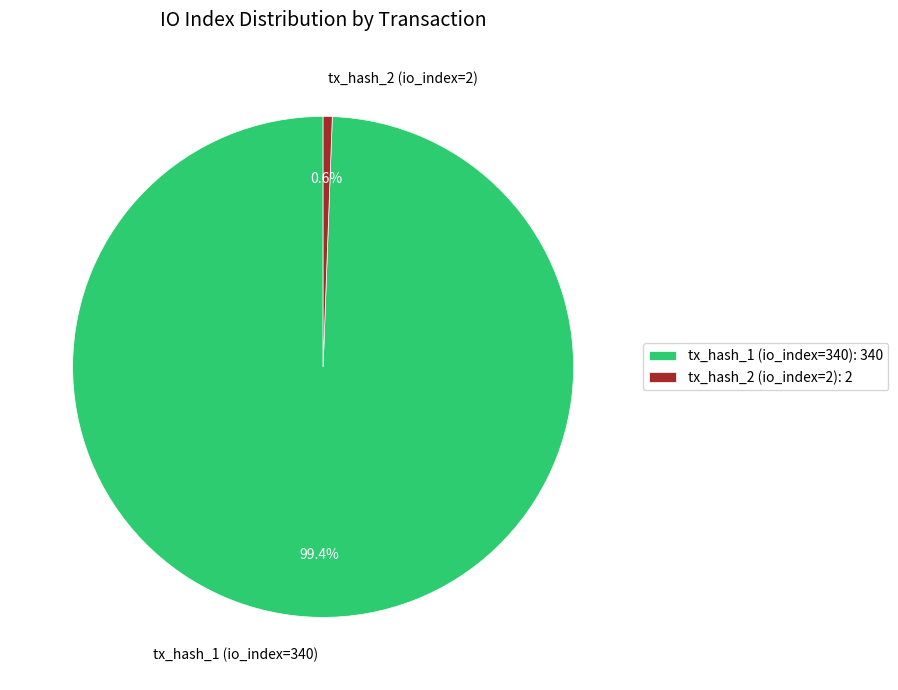

Rank the categories by value from highest to lowest.

tx_hash_1 (io_index=340), tx_hash_2 (io_index=2)